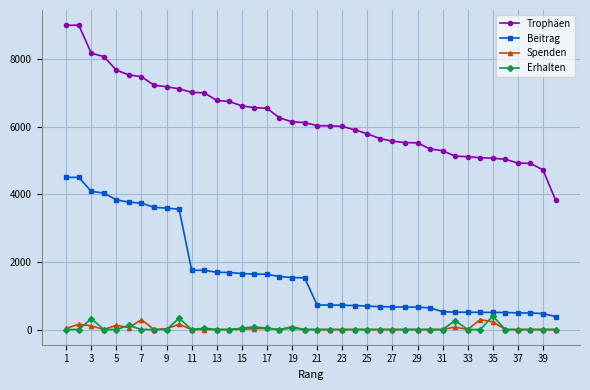

How many lines are shown in the chart?

4